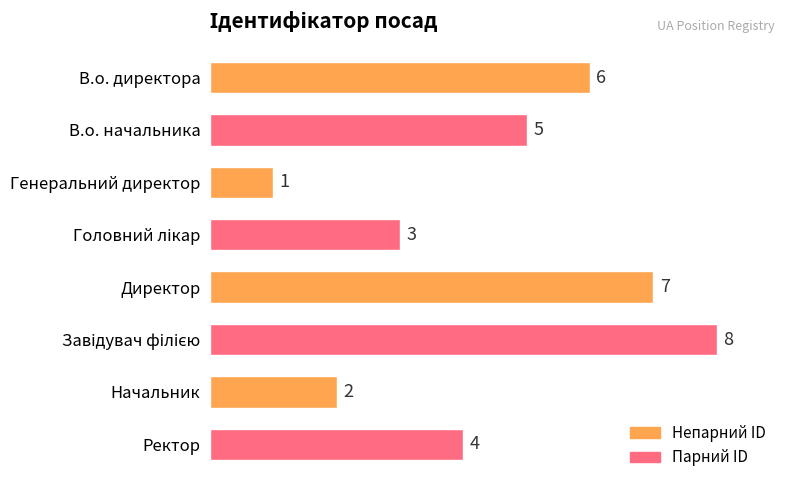

The value at В.о. директора is 6. True or false?

True